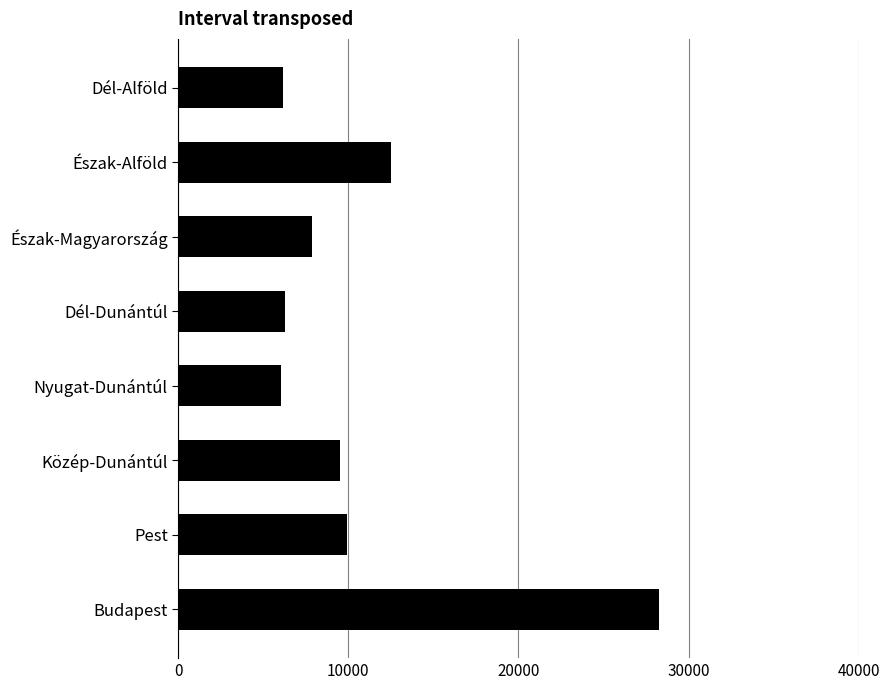

What is the sum of all values?

86584.4